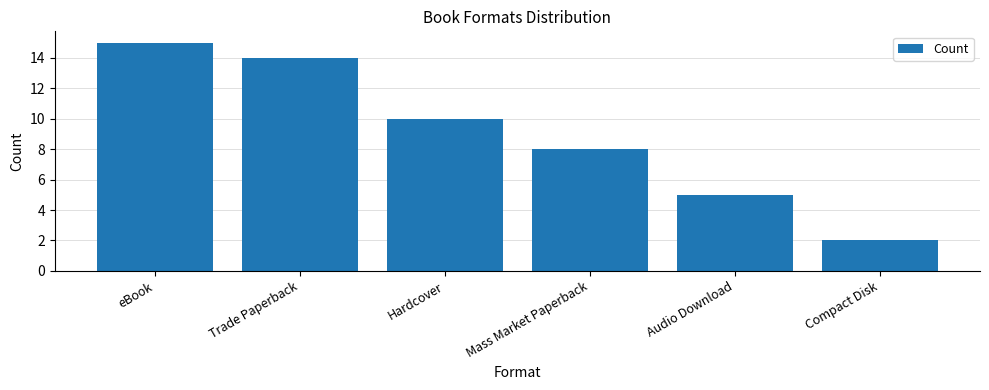

Rank the categories by value from highest to lowest.

eBook, Trade Paperback, Hardcover, Mass Market Paperback, Audio Download, Compact Disk